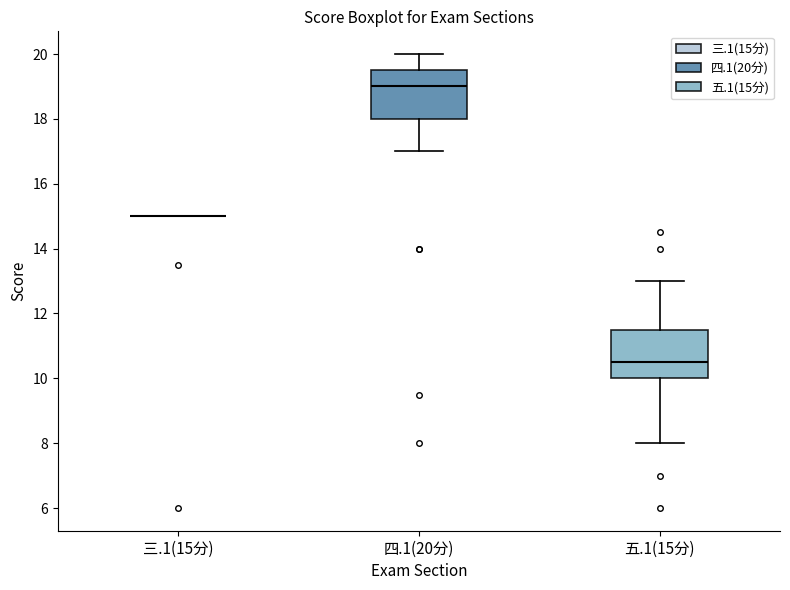

Reading left to right, transcribe this box plot: for each box, give where its median line is, the range the box spans, and where its two whiskers end, as read against the y-axis. The values are not printed on the chart, so give them approximately, as read against the axis.

三.1(15分): box collapsed to a line at 15.0, whiskers 15.0 to 15.0
四.1(20分): median 19.0, box 18.0 to 19.6, whiskers 17.0 to 20.0
五.1(15分): median 10.6, box 10.0 to 11.6, whiskers 8.0 to 13.0